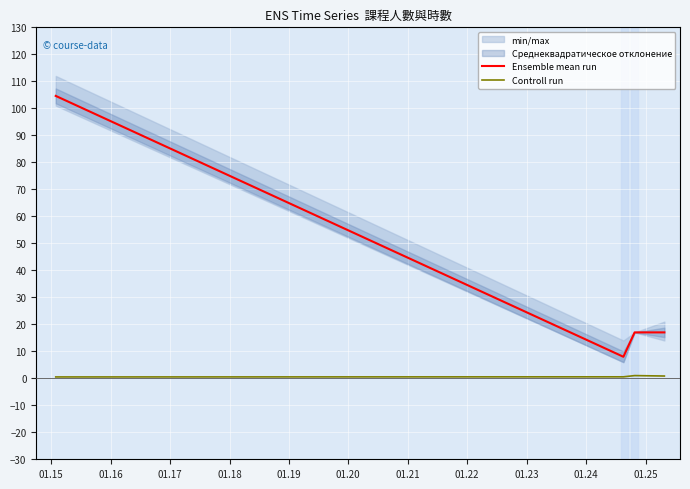

True or false: Controll run and Ensemble mean run cross at least once.

False